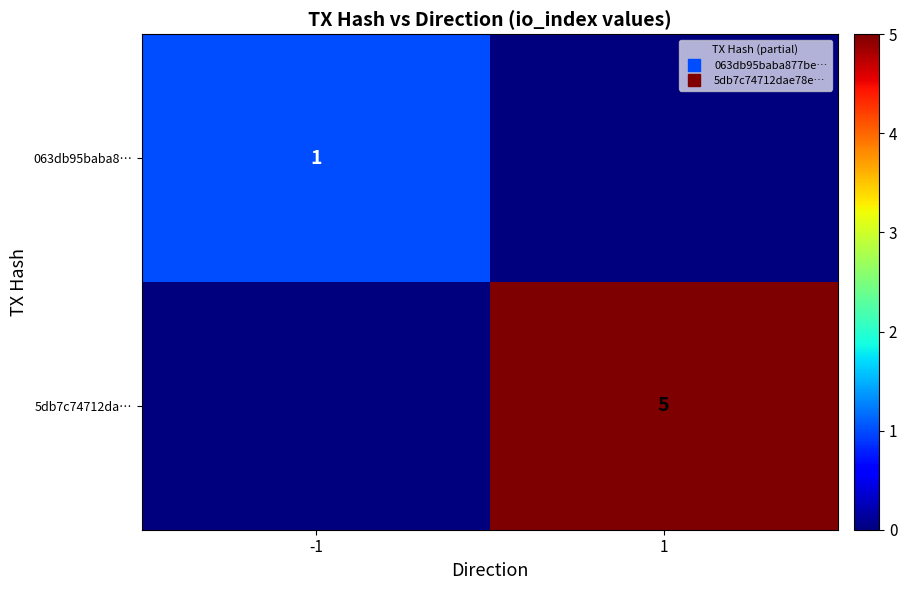

Where is 5db7c74712da… nearest to the value 2?

-1